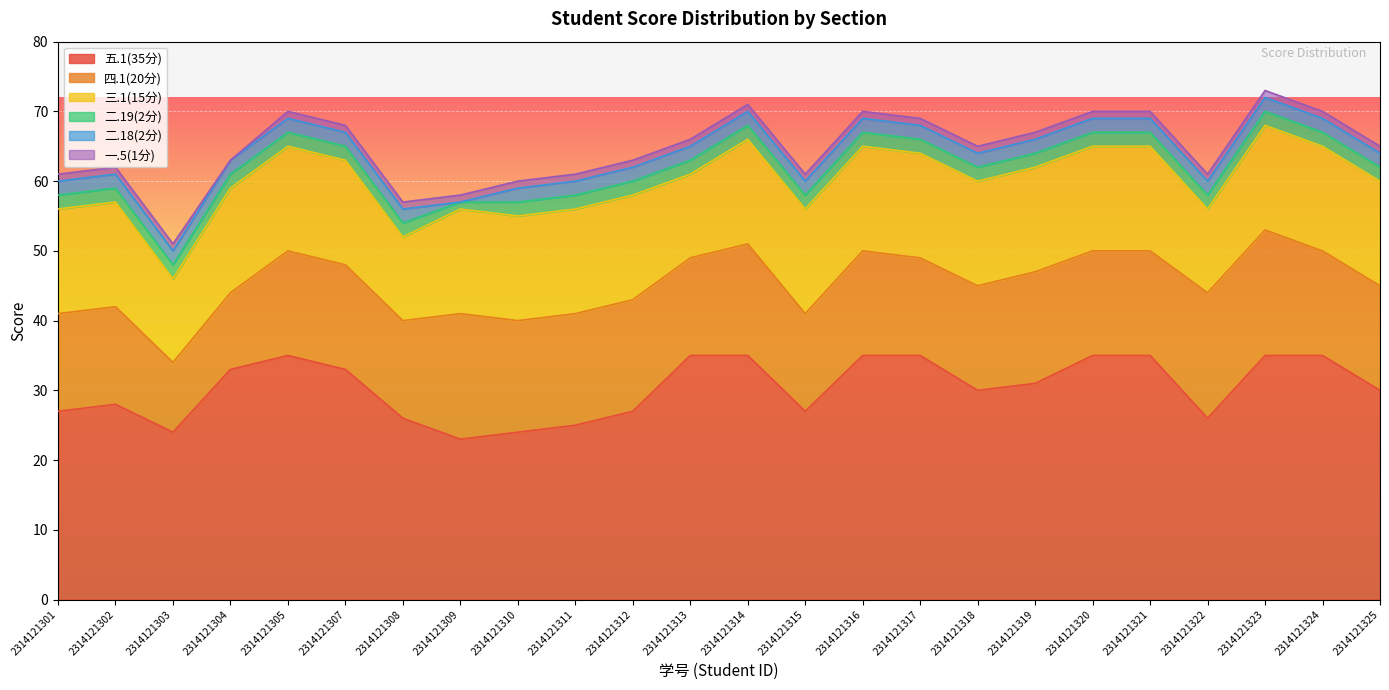

What is the difference between the 五.1(35分) values at 2314121308 and 2314121302?

2